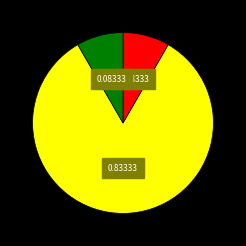

How many slices are in this pie chart?

3